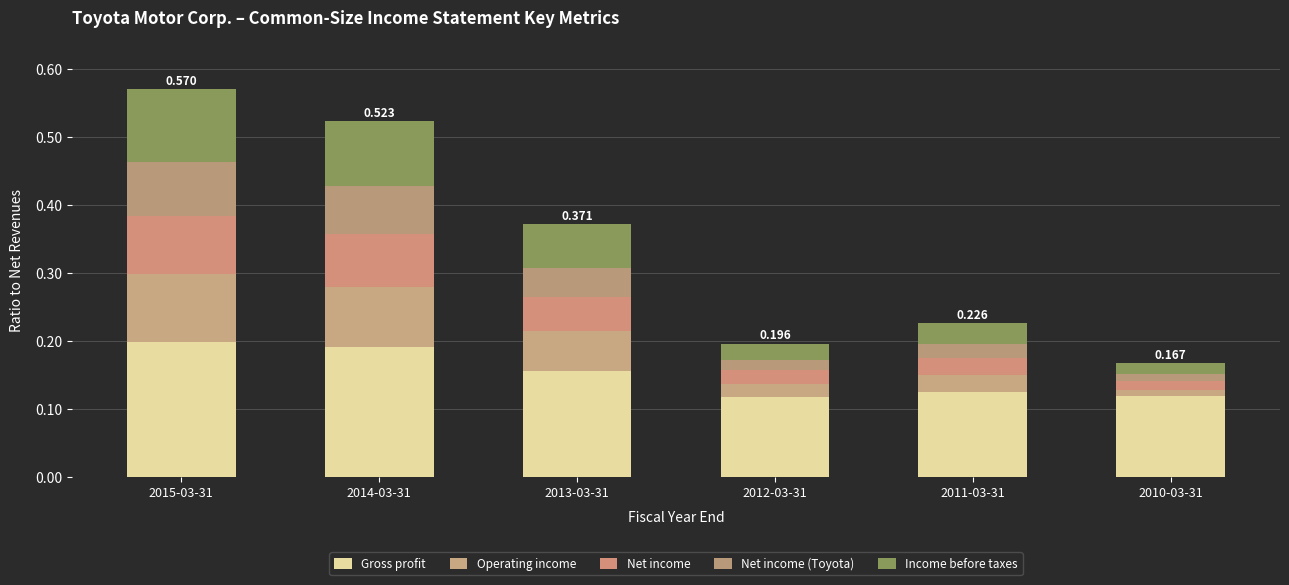

Which series has the largest total across all categories?

Gross profit